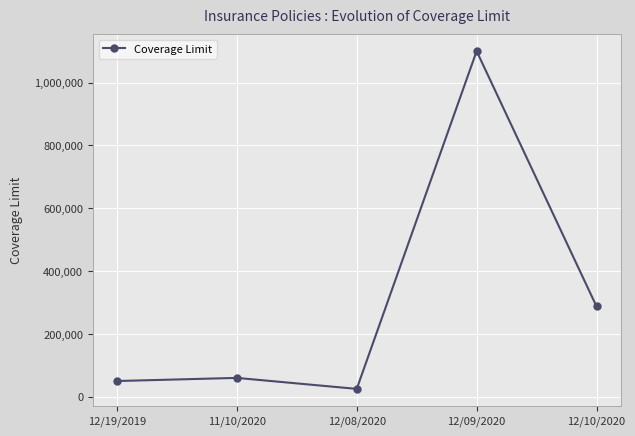

What position from the left is 11/10/2020?

2